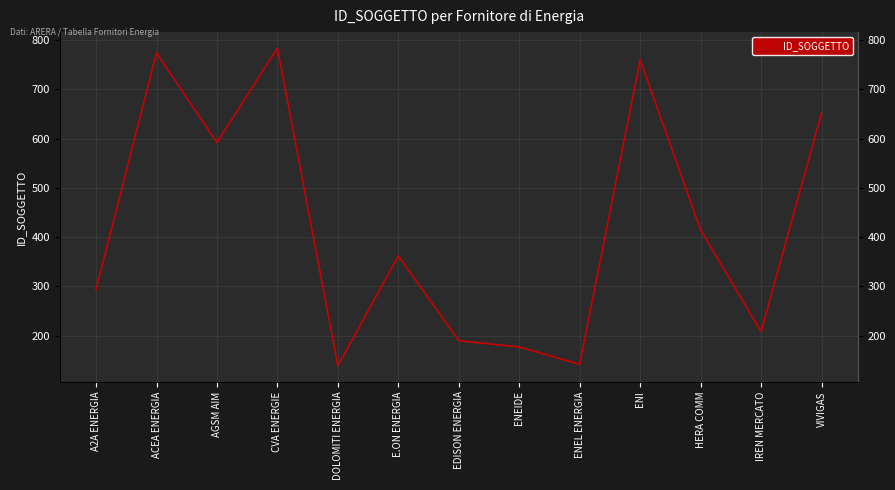

What position from the right is E.ON ENERGIA?

8